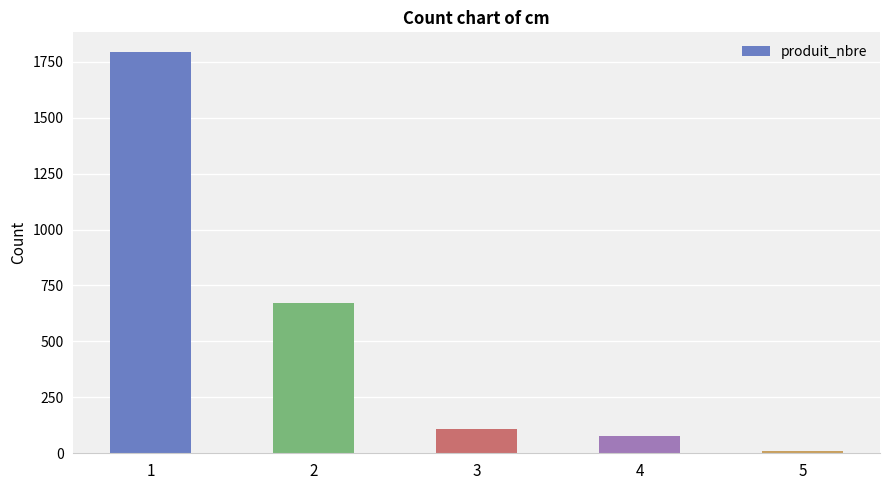

What is the difference between the second highest and minimum values?

660